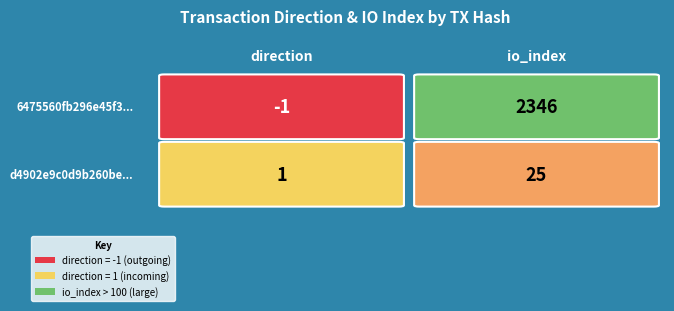

Which series has the largest total across all categories?

6475560fb296e45f3616ee3635aebce157dc84d